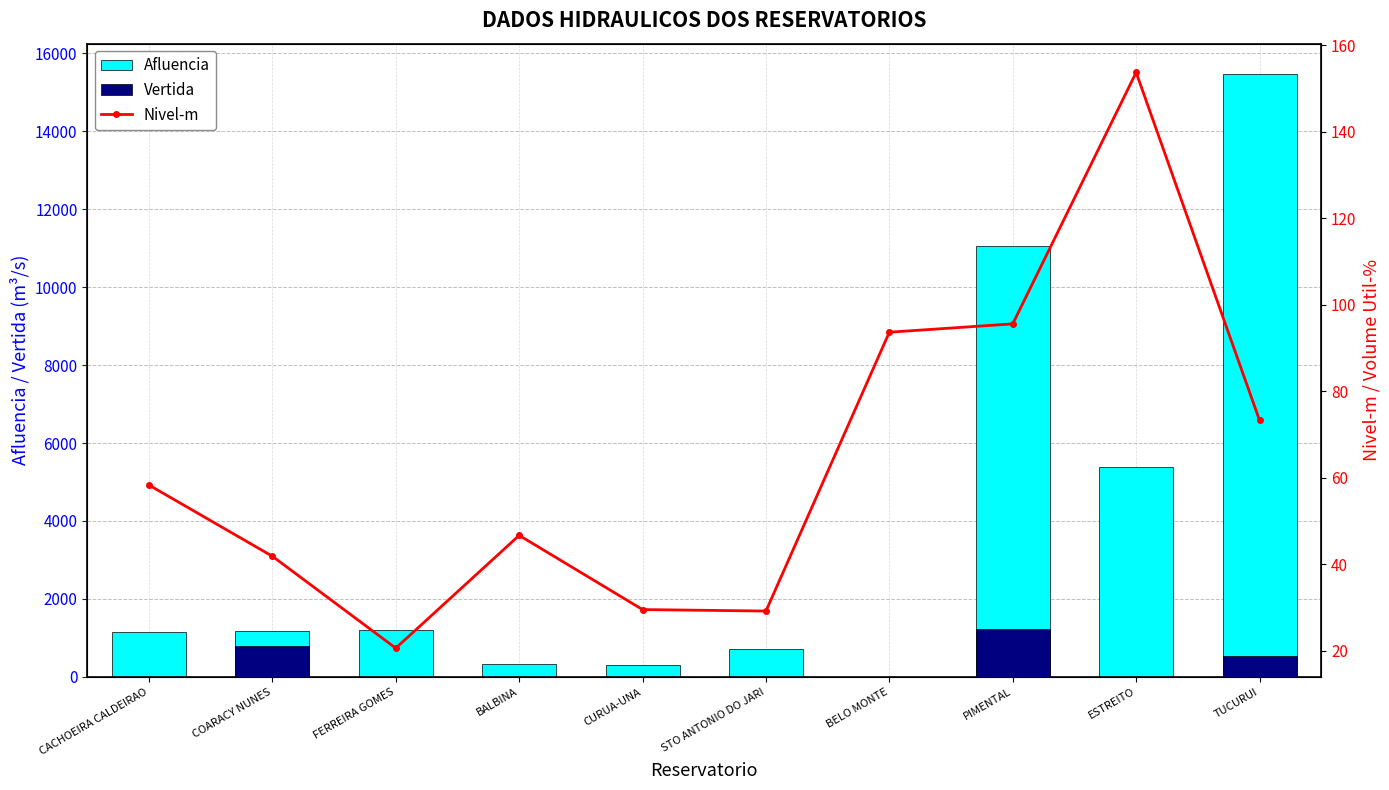

What is the total value across all series at FERREIRA GOMES?

1221.2